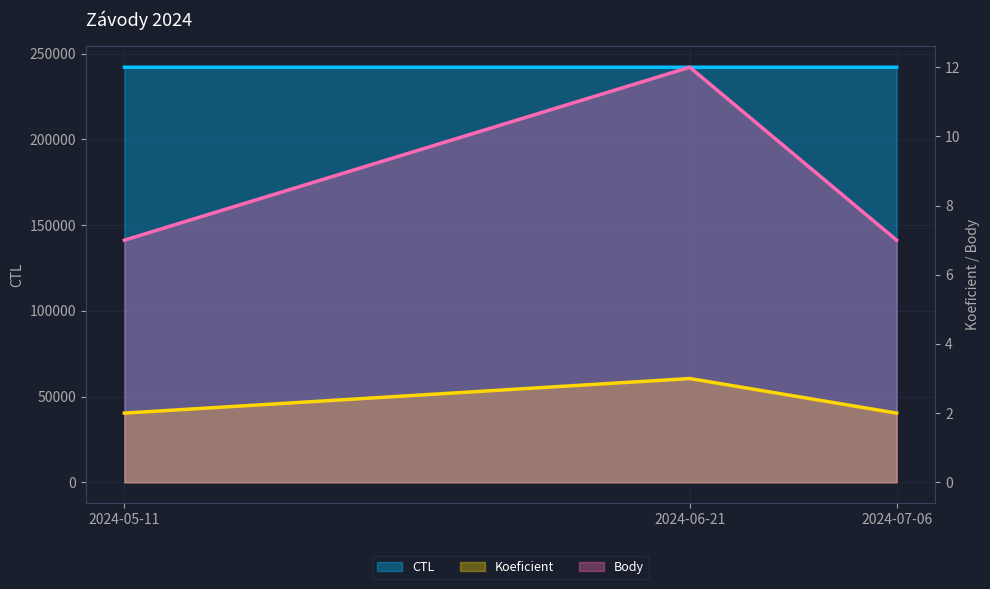

Where does the CTL series first go above 242004?

2024-07-06